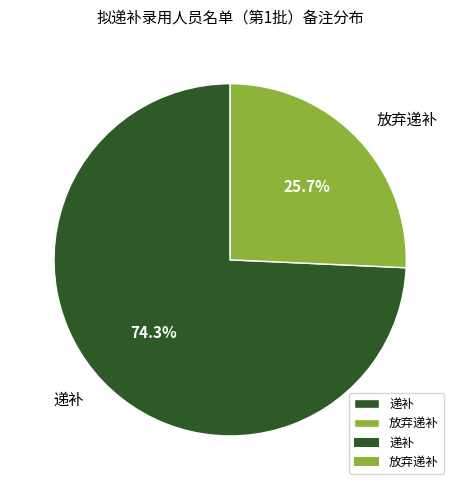

How many slices are in this pie chart?

2